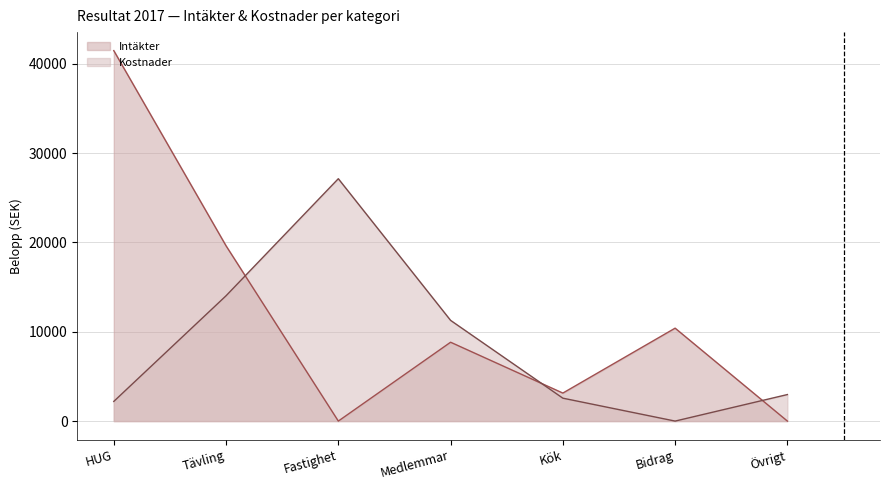

What is the average value of the Intäkter series?

11919